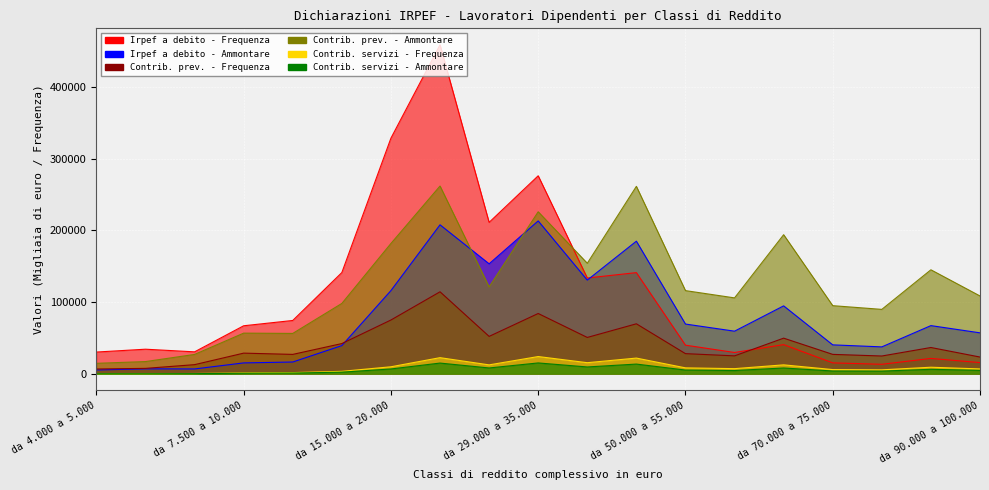

Where does the Contrib. servizi - Frequenza series first go above 7177?

da 15.000 a 20.000